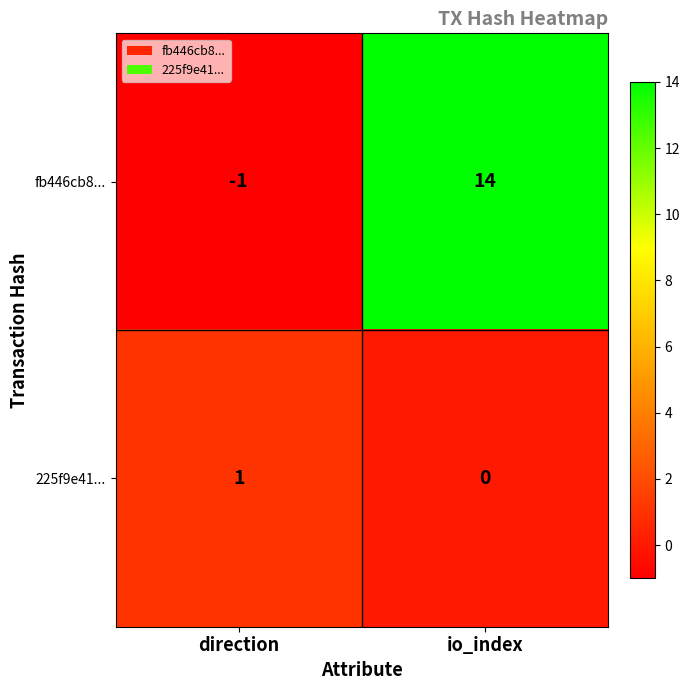

At which category is the sum across all series the highest?

io_index